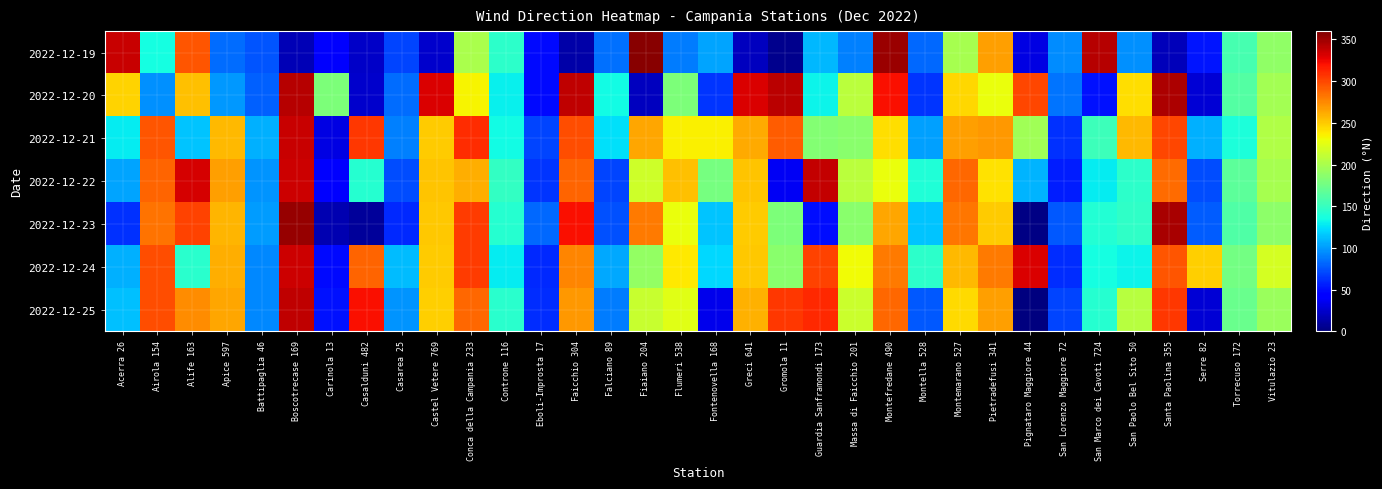

Between Torrecuso 172 and Boscotrecase 169, which is larger?

Torrecuso 172